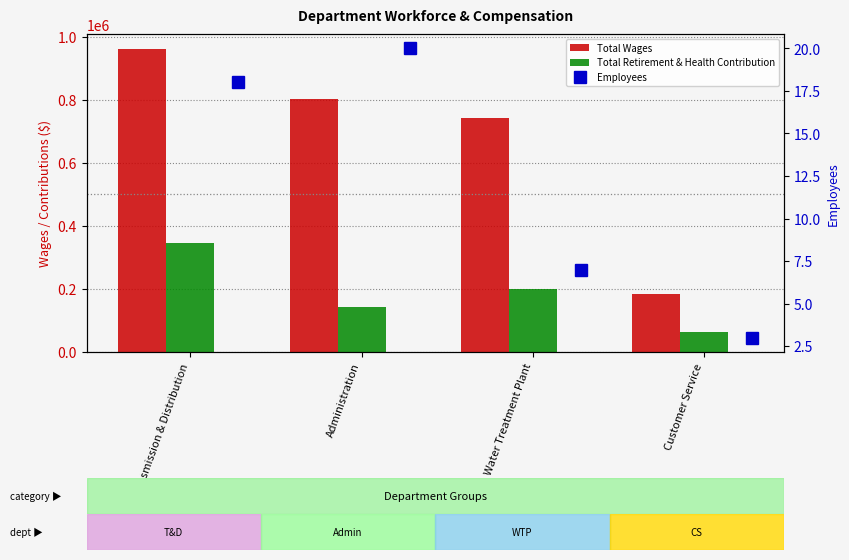

At how many categories does at least one series exceed 631065?

3